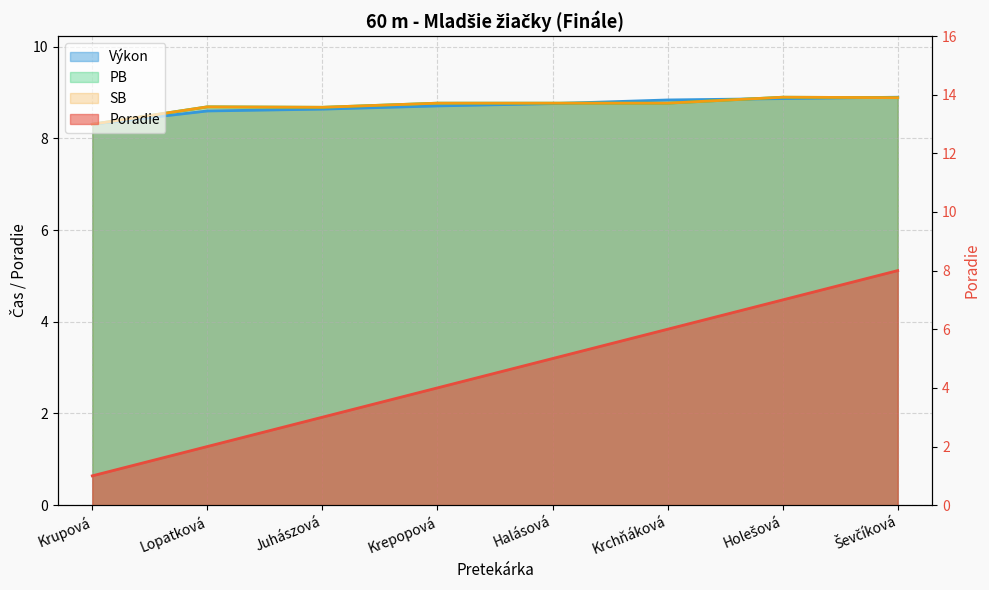

Is the value of Poradie at Krupová greater than the value of PB at Krchňáková?

No